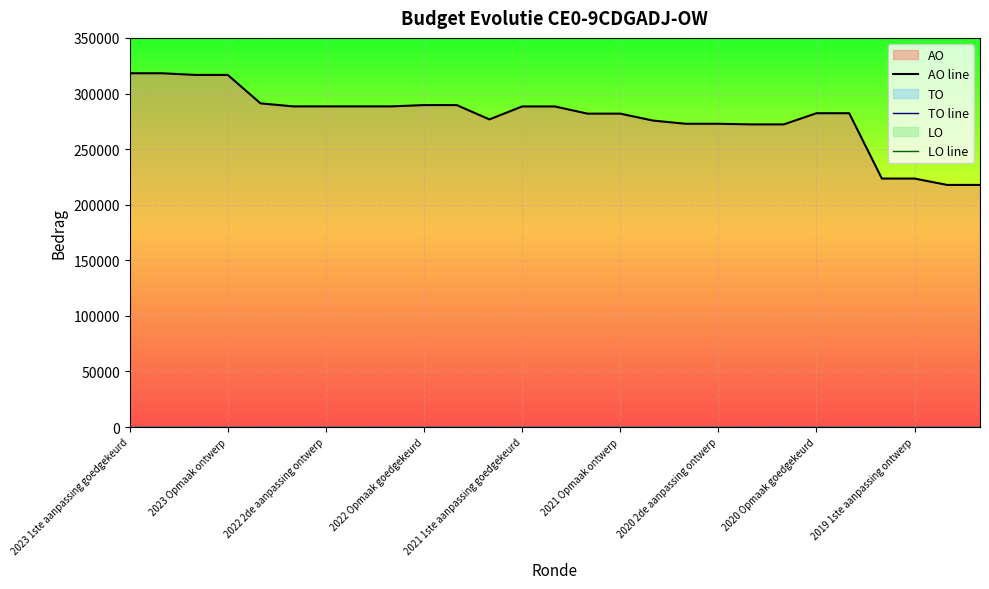

At how many categories does at least one series exceed 119280?

27